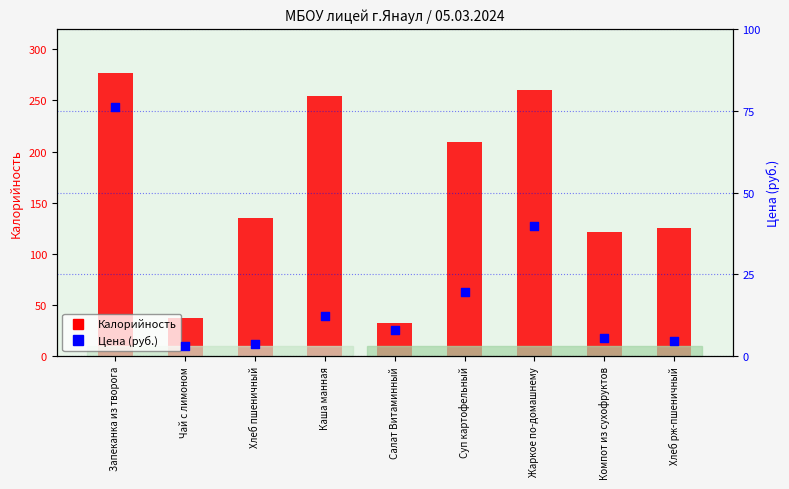

At which category is the sum across all series the highest?

Запеканка из творога